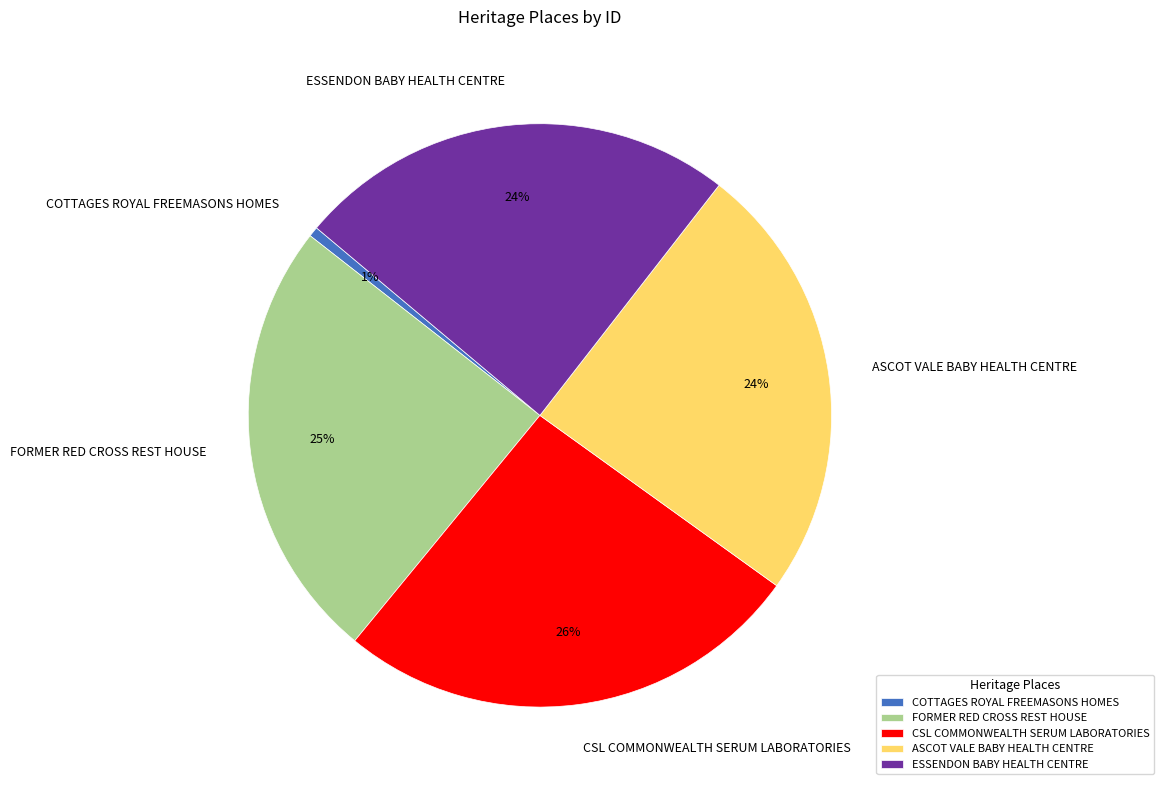

Does CSL COMMONWEALTH SERUM LABORATORIES account for over 50% of the chart?

No